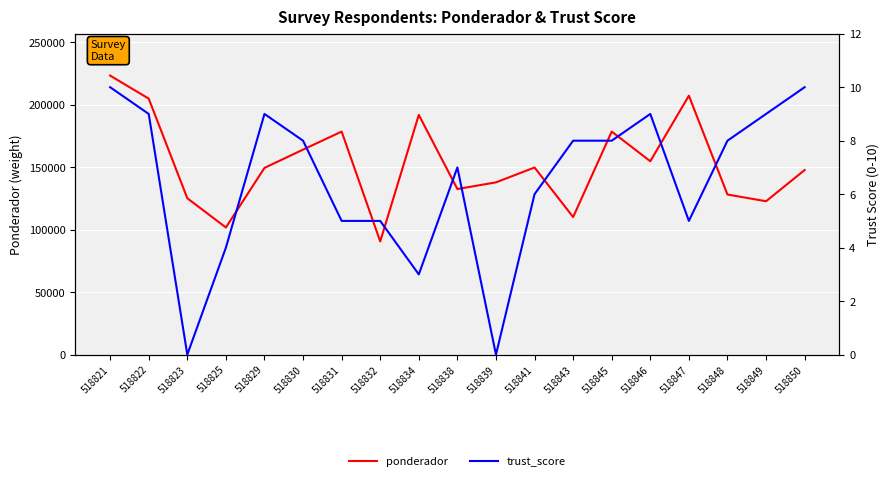

What is the approximate value of ponderador at 518850?

147718.2